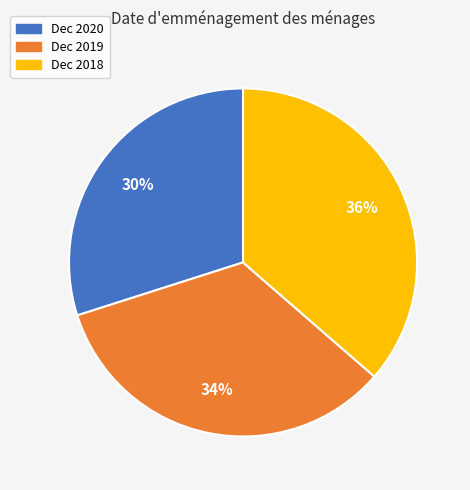

How many segments does this pie chart have?

3